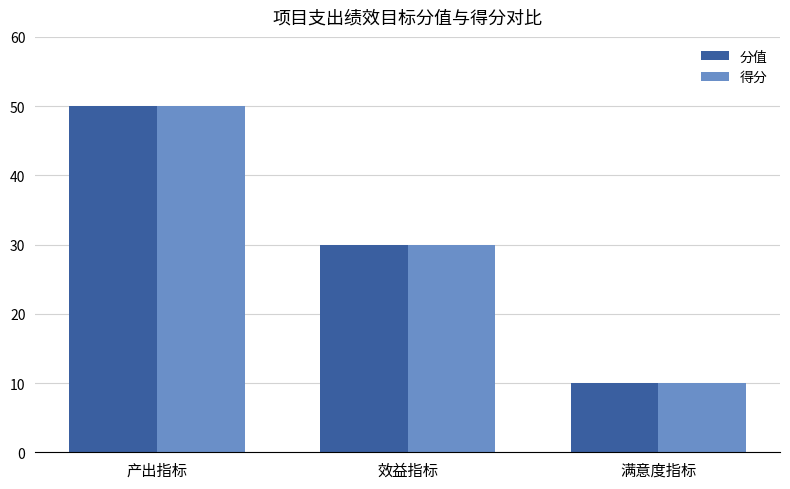

How many categories are shown in the chart?

3